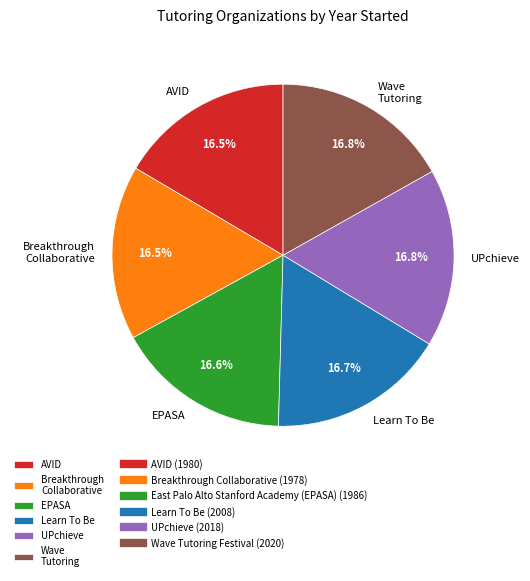

Is Learn To Be the majority of the pie?

No